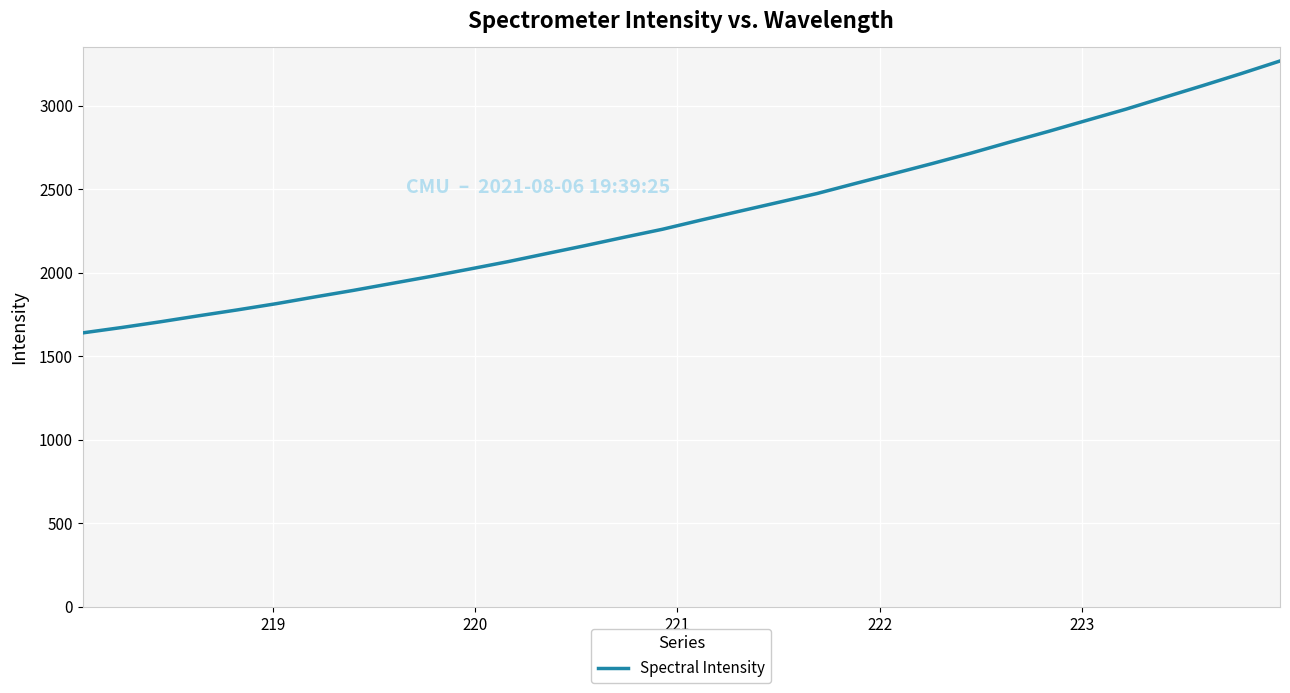

What is the difference between the maximum and minimum values?

1627.7